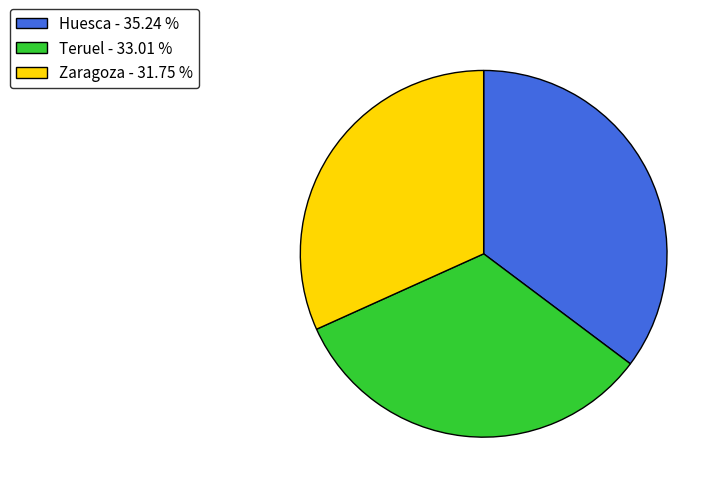

Does Huesca account for over 50% of the chart?

No